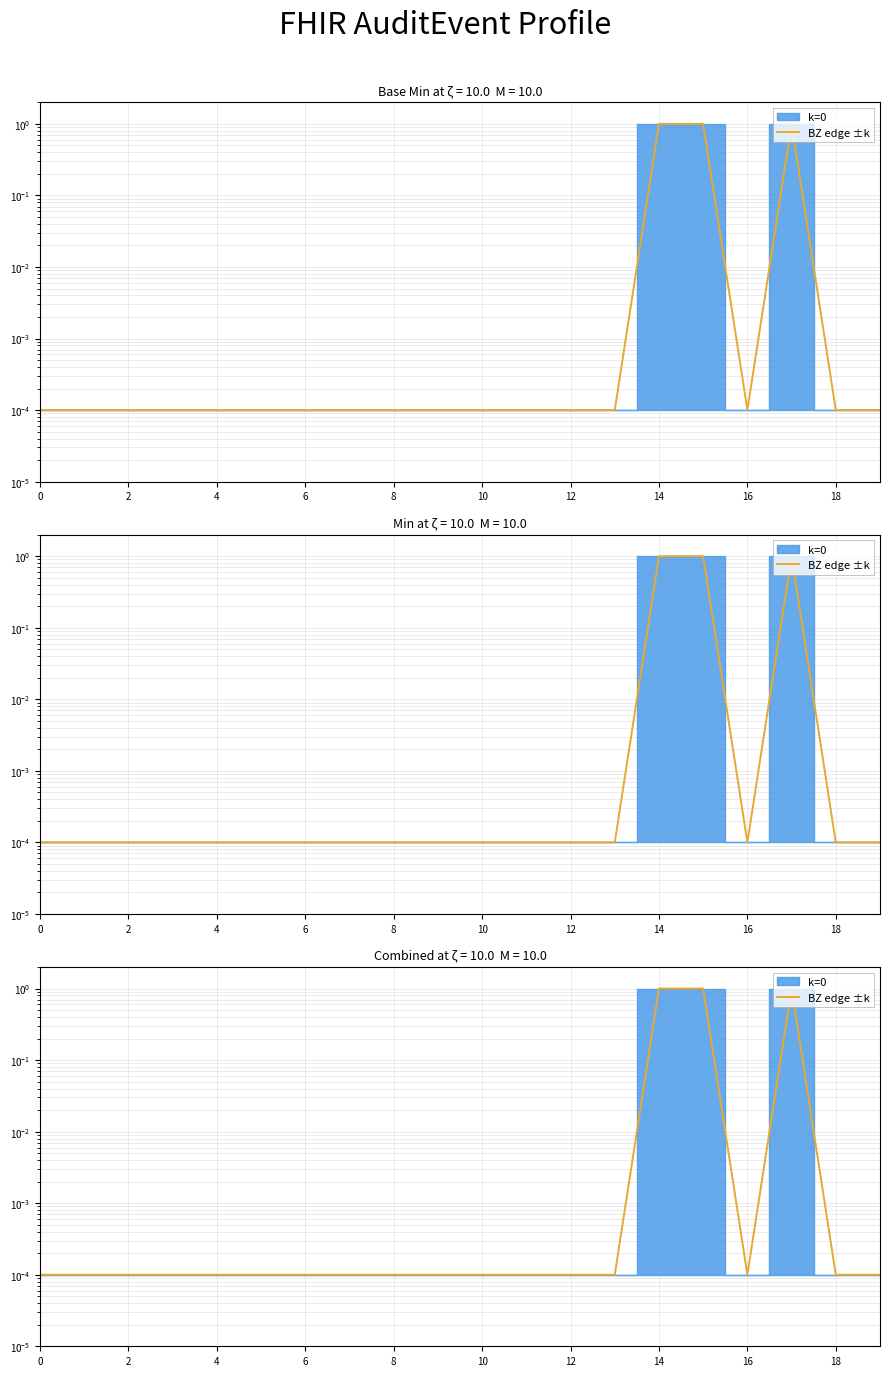

True or false: the data shows 1.0 at 17.

True